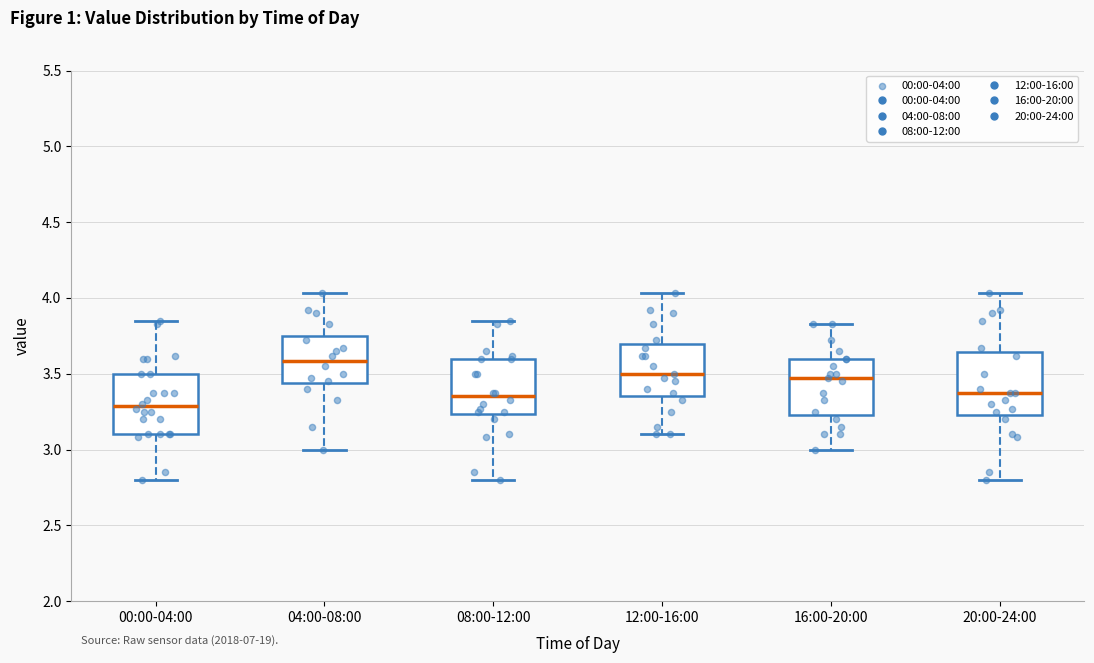

Where is the lower edge of the box for 04:00-08:00 on the y-axis? The values are not printed on the chart, so give them approximately, as read against the axis.

3.45